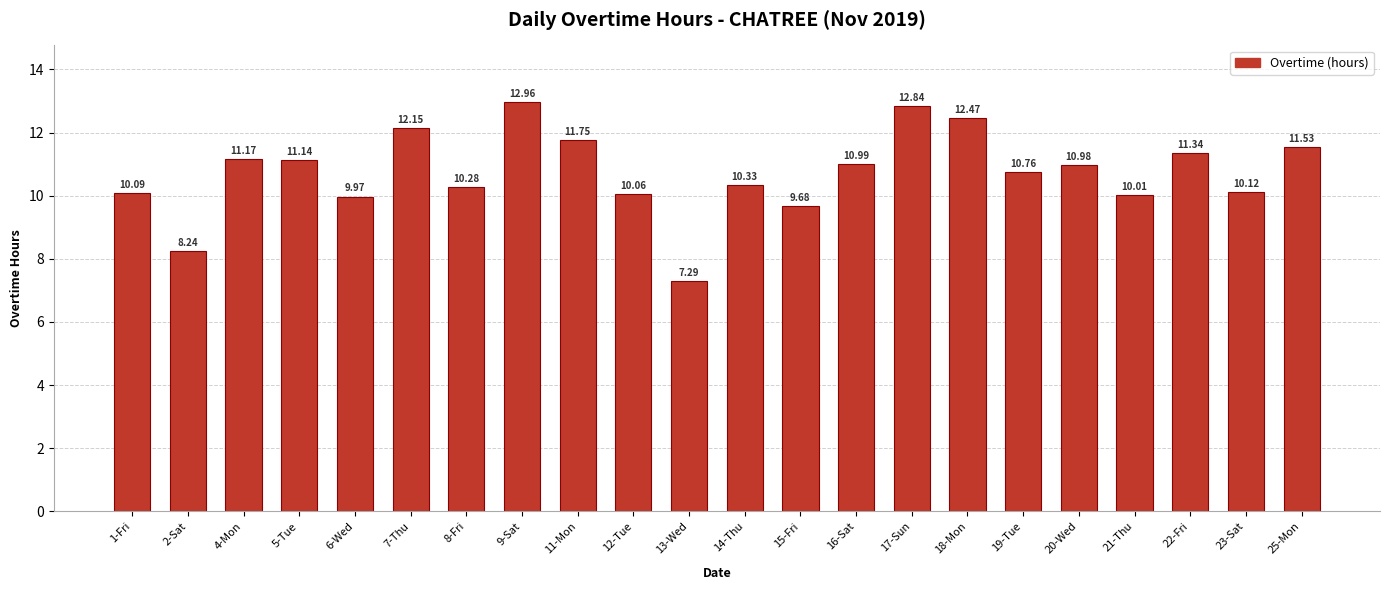

Rank the categories by value from lowest to highest.

13-Wed, 2-Sat, 15-Fri, 6-Wed, 21-Thu, 12-Tue, 1-Fri, 23-Sat, 8-Fri, 14-Thu, 19-Tue, 20-Wed, 16-Sat, 5-Tue, 4-Mon, 22-Fri, 25-Mon, 11-Mon, 7-Thu, 18-Mon, 17-Sun, 9-Sat